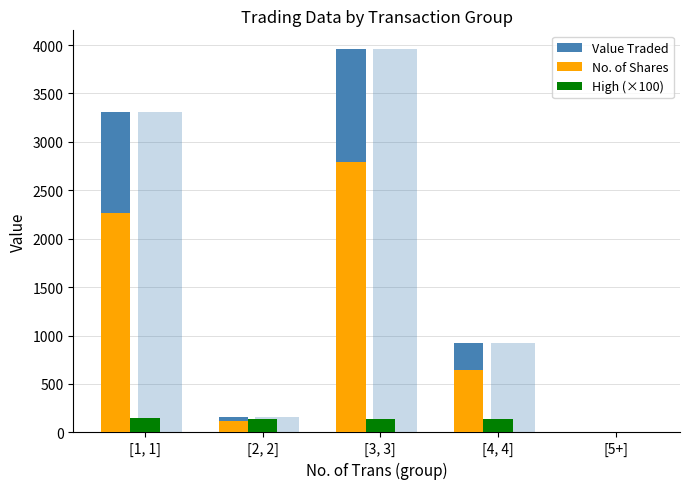

What is the label of the 1st bar from the right?

[5+]